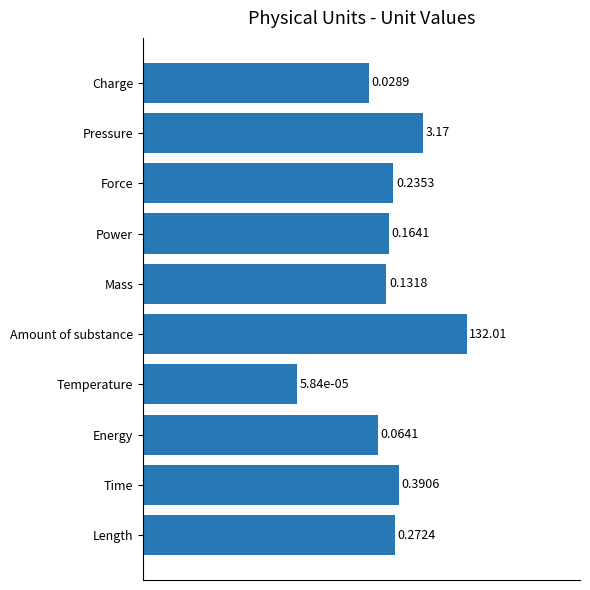

List the labels in order of value, smallest first.

Temperature, Charge, Energy, Mass, Power, Force, Length, Time, Pressure, Amount of substance